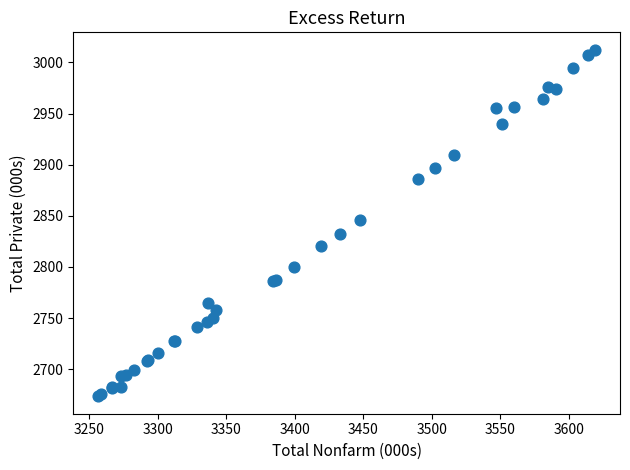

What Y value in the scatter plot is closest to 2842?

2845.7